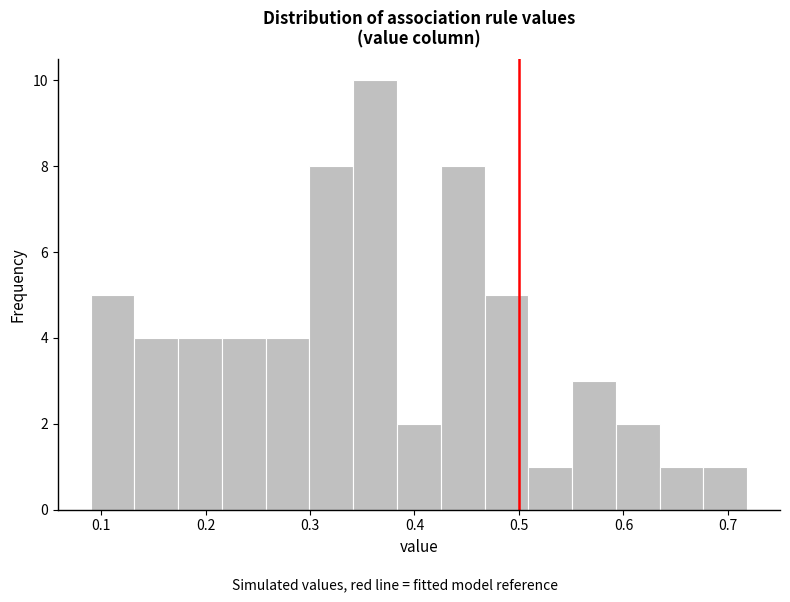

Reading left to right, list every bar in this chart as the range it spans on the x-axis followed by its height. Neither the bar edges nor the heights are printed on the chart, so give them approximately, as read against the axes.

0.09 to 0.13: 5
0.13 to 0.17: 4
0.17 to 0.22: 4
0.22 to 0.26: 4
0.26 to 0.30: 4
0.30 to 0.34: 8
0.34 to 0.38: 10
0.38 to 0.43: 2
0.43 to 0.47: 8
0.47 to 0.51: 5
0.51 to 0.55: 1
0.55 to 0.59: 3
0.59 to 0.63: 2
0.63 to 0.68: 1
0.68 to 0.72: 1